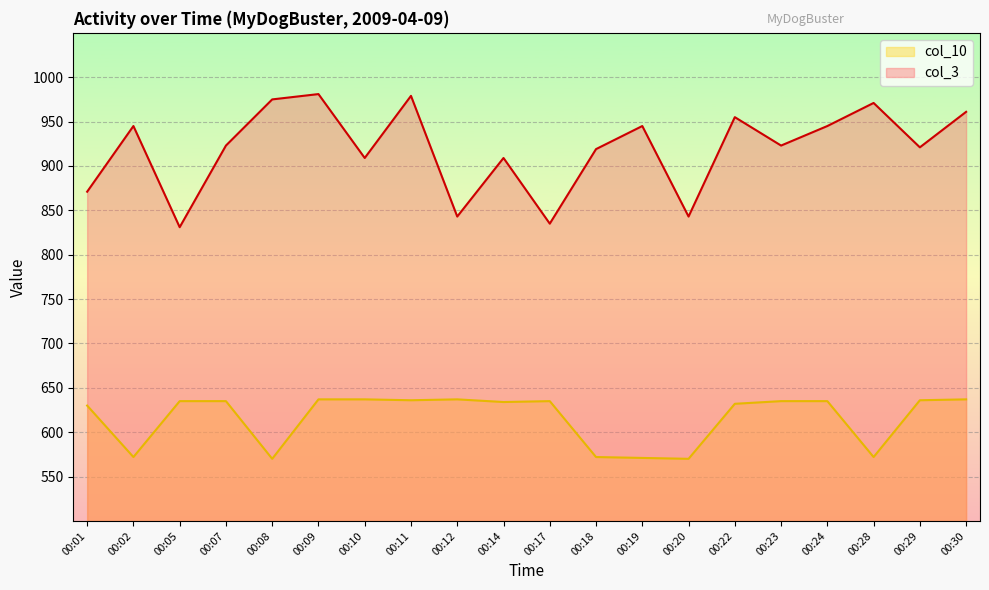

Where is the first local maximum for col_3?

00:02